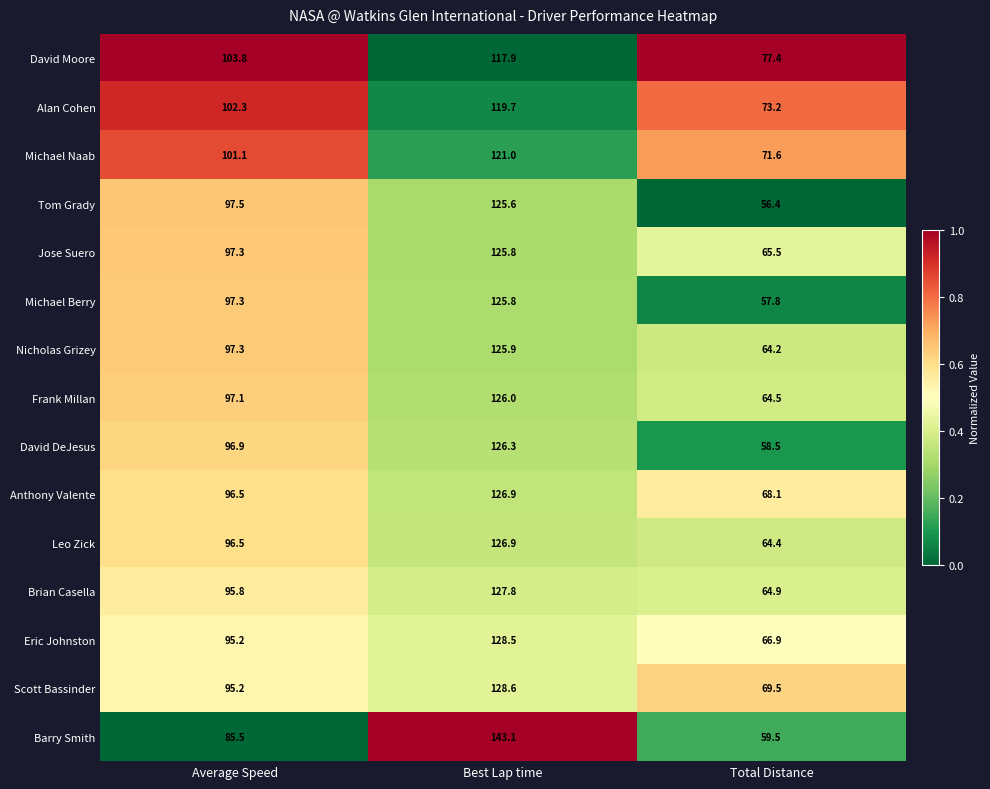

What is the approximate value of Anthony Valente at Average Speed?

96.5